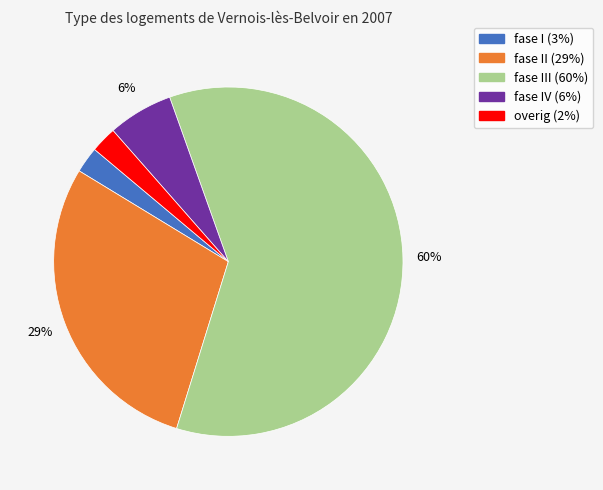

Which slice is the largest?

fase III (60%)